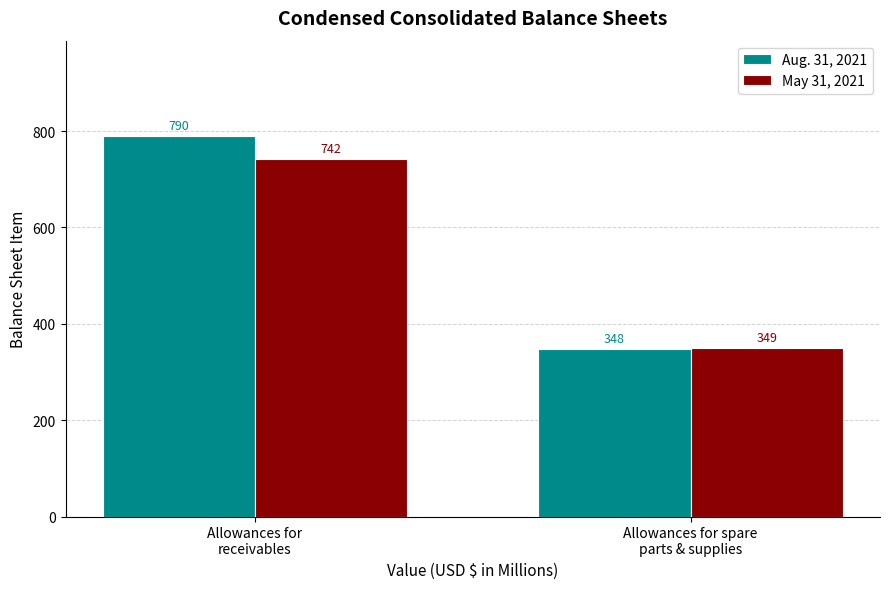

What value does the Aug. 31, 2021 series have at Allowances for spare
parts & supplies, to the nearest 10?

350